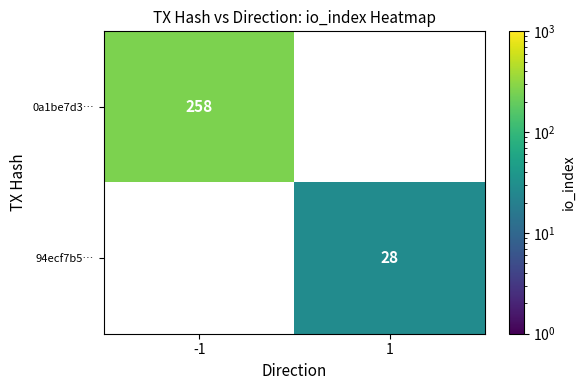

Between 1 and -1, which is larger?

-1